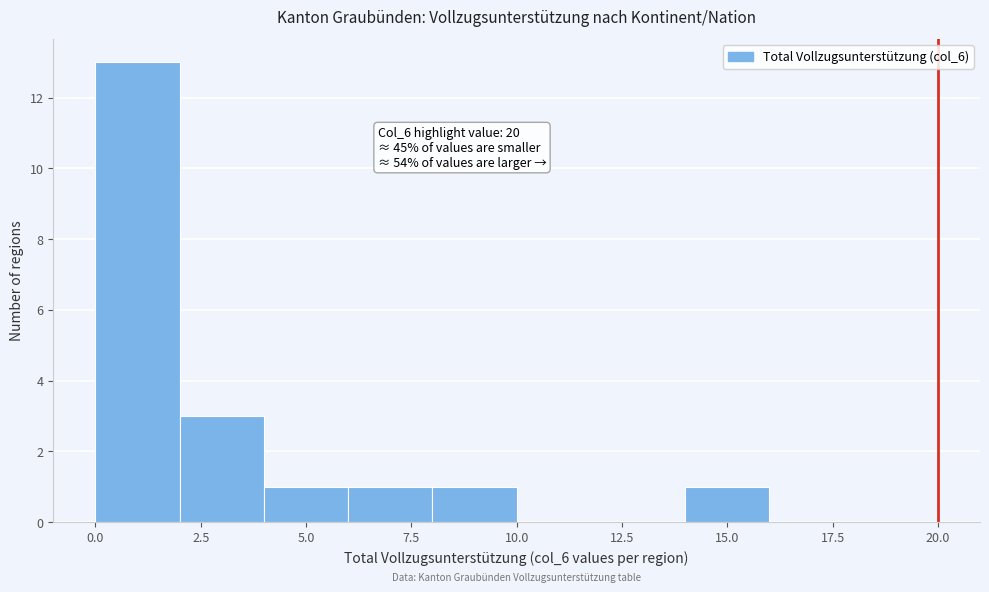

Over which range of the x-axis is the bar tallest?

0 to 2